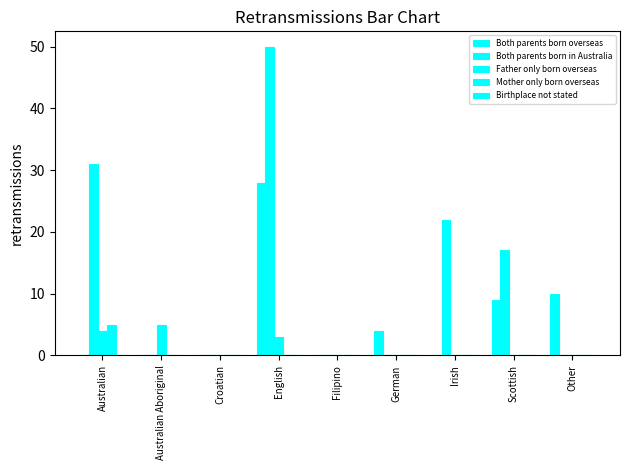

Count the number of categories in the chart.

9